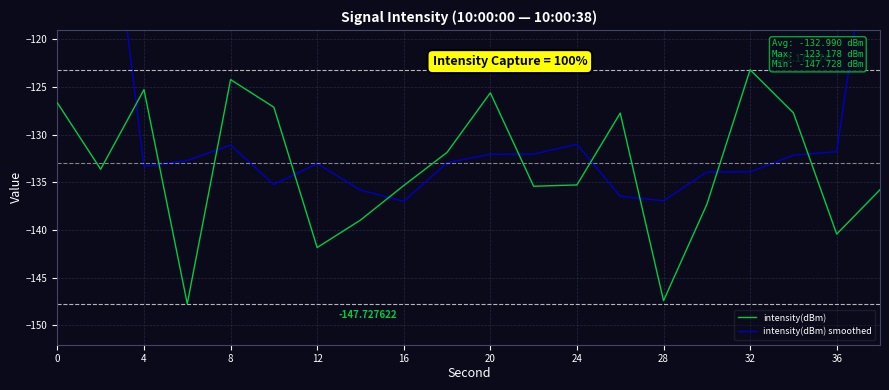

Which category has the highest value in the intensity(dBm) series?

32